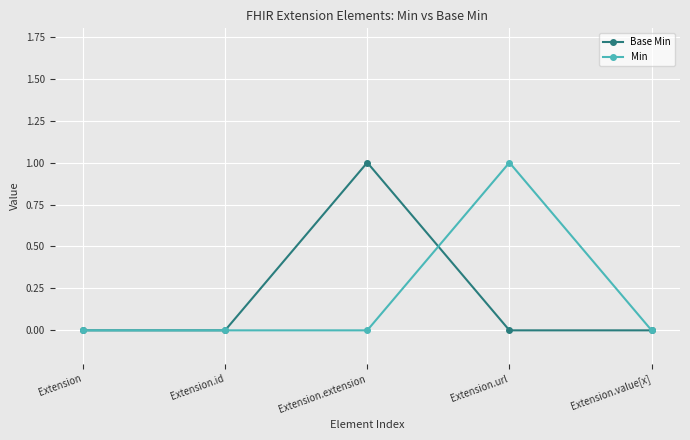

Is it true that Min equals 0 at Extension.id?

True